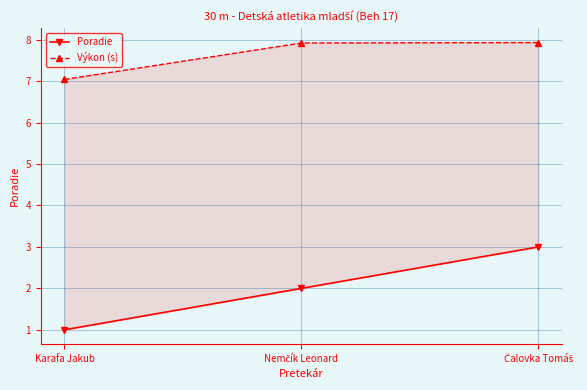

Is the value of Poradie at Čalovka Tomáš greater than the value of Výkon (s) at Čalovka Tomáš?

No